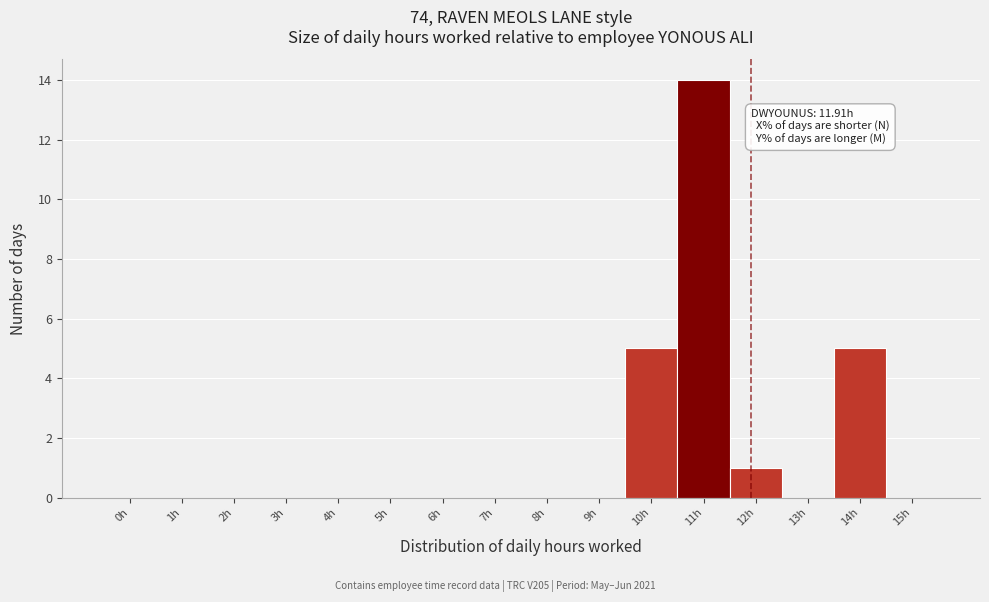

Reading right to left, extract all data points from this chart.

15h=0	14h=5	13h=0	12h=1	11h=14	10h=5	9h=0	8h=0	7h=0	6h=0	5h=0	4h=0	3h=0	2h=0	1h=0	0h=0